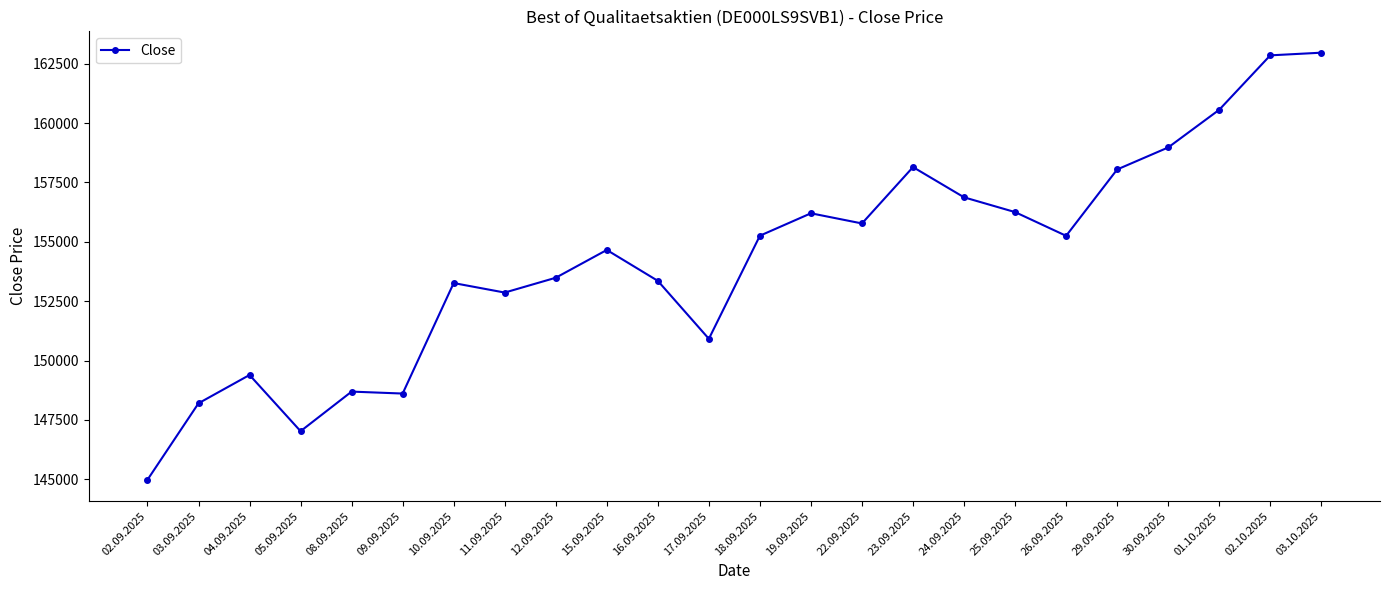

Is it true that the value at 02.10.2025 is 247440?

False